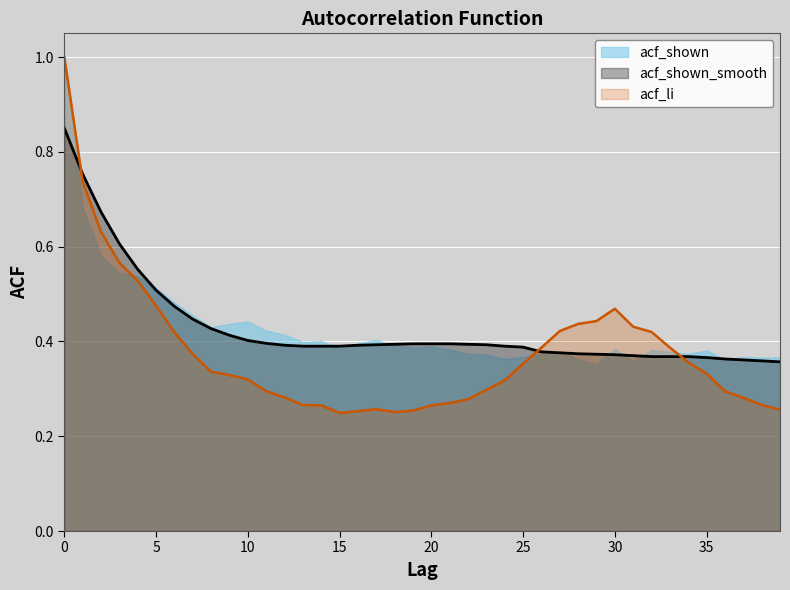

Rank the categories by acf_li value from lowest to highest.

15, 18, 16, 19, 39, 17, 14, 20, 13, 38, 21, 22, 37, 12, 11, 36, 23, 24, 10, 9, 35, 8, 25, 34, 7, 26, 33, 6, 32, 27, 31, 28, 29, 30, 5, 4, 3, 2, 1, 0